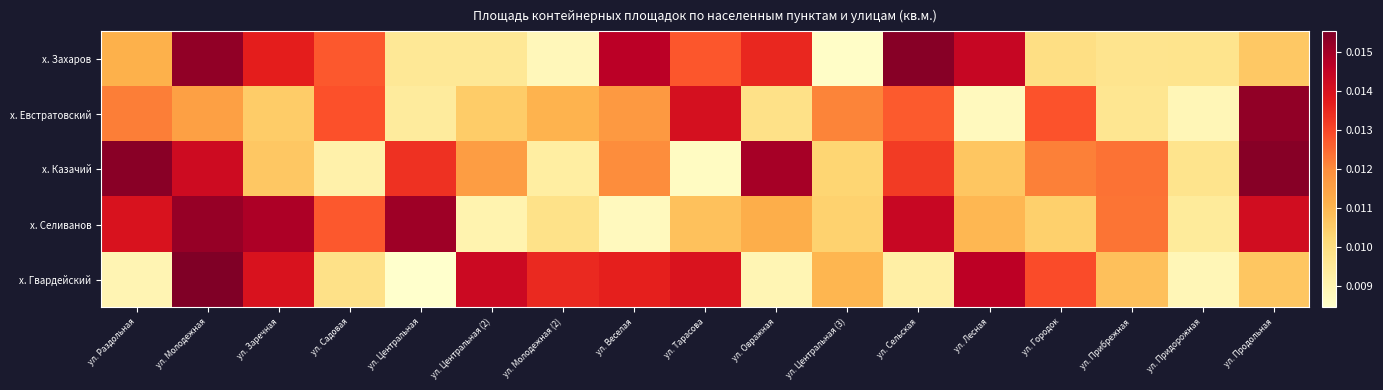

At ул. Центральная (2), list the series in order from largest to smallest.

х. Гвардейский, х. Казачий, х. Евстратовский, х. Захаров, х. Селиванов